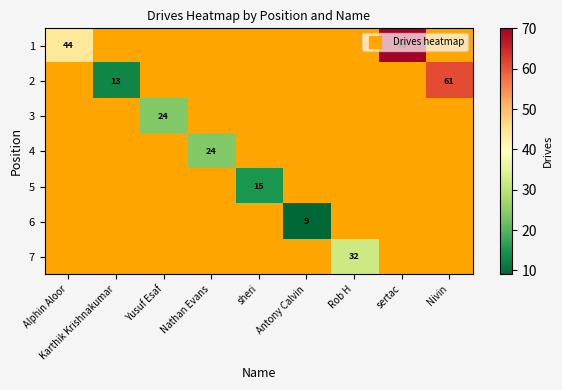

Is the value of row_6 at sertac greater than the value of row_3 at Nathan Evans?

No